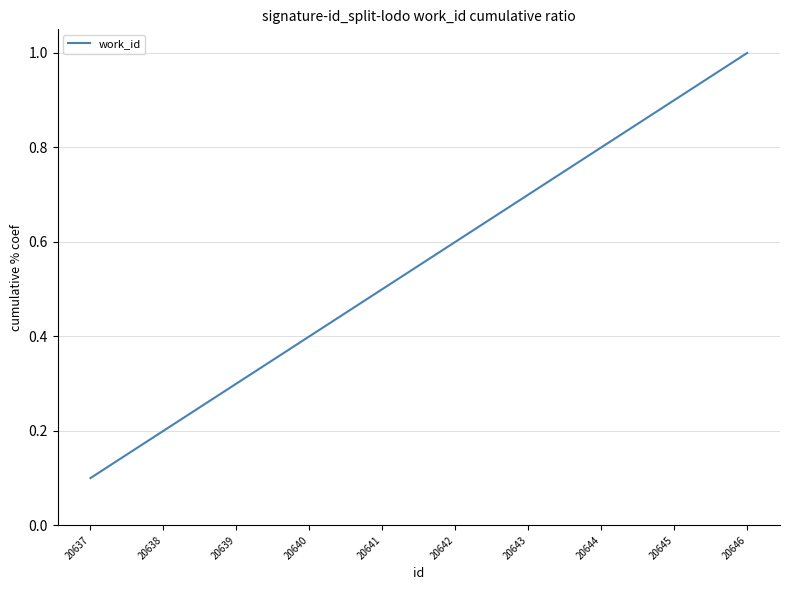

How many lines are shown in the chart?

1